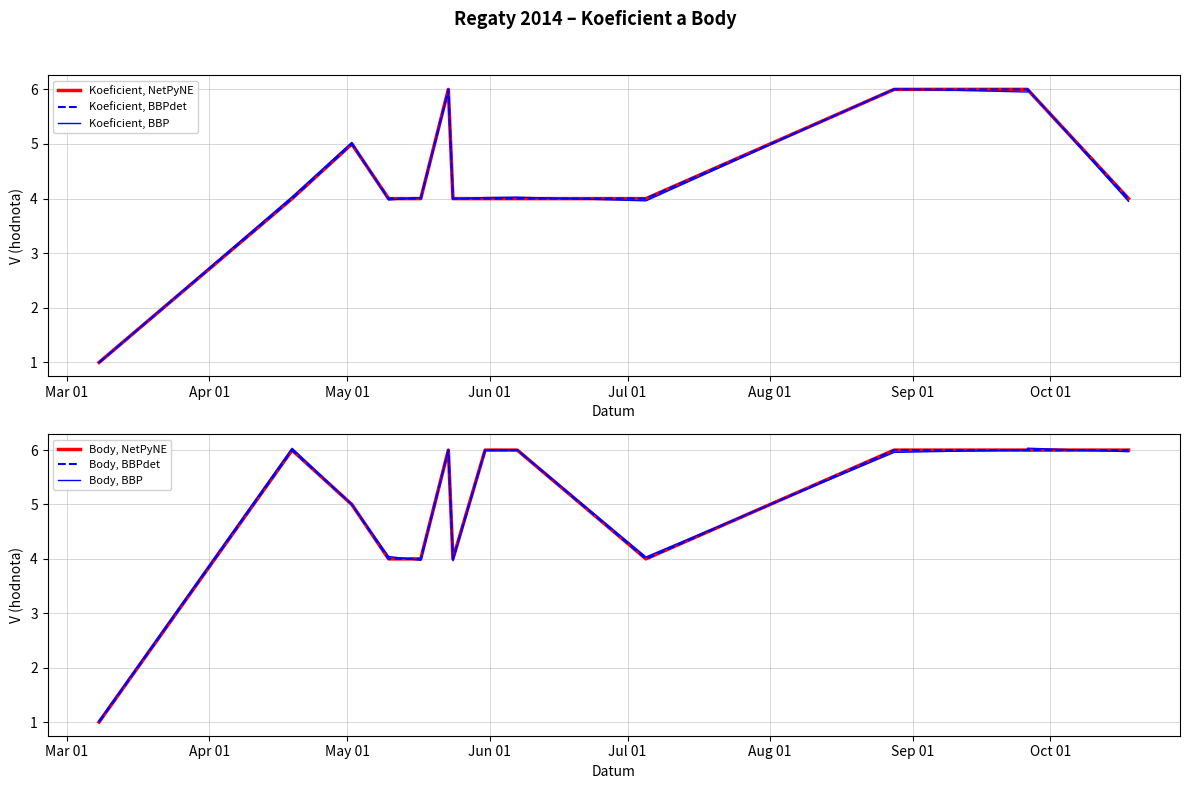

What is the minimum value shown in the chart?

1.0